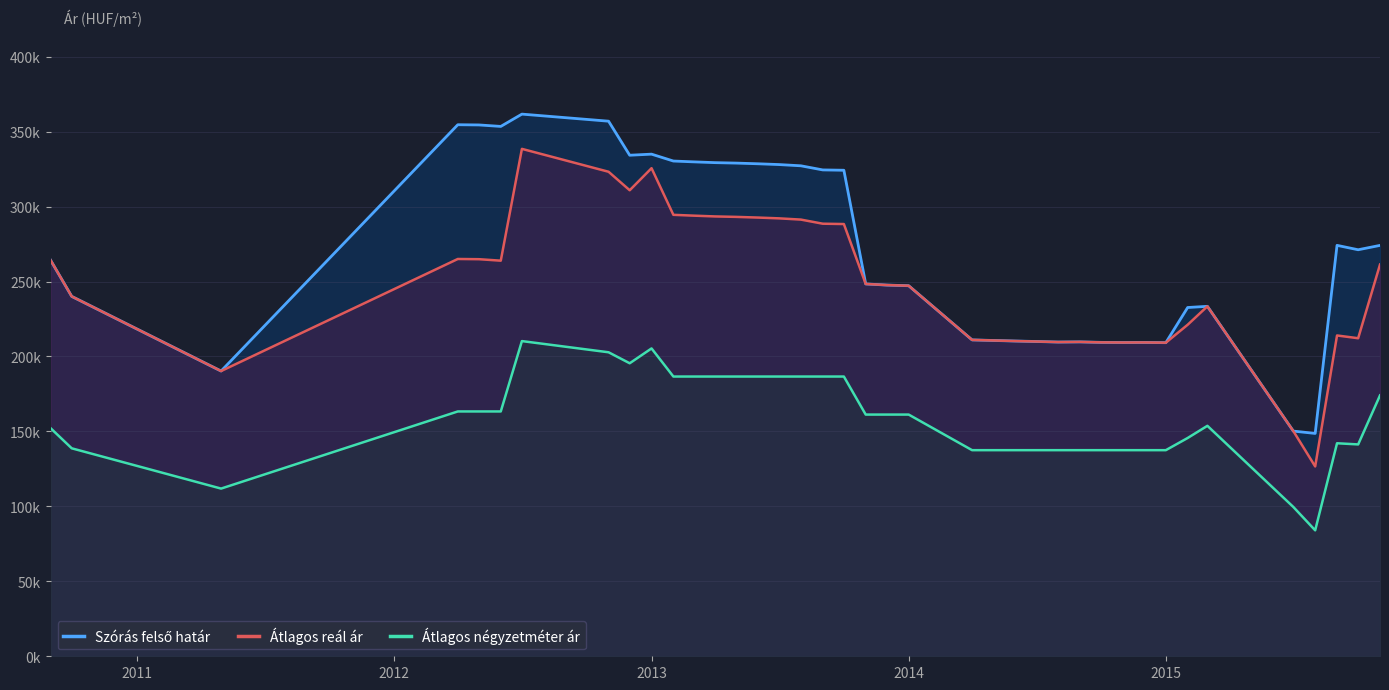

What is the average value of the Szórás felső határ series?

269815